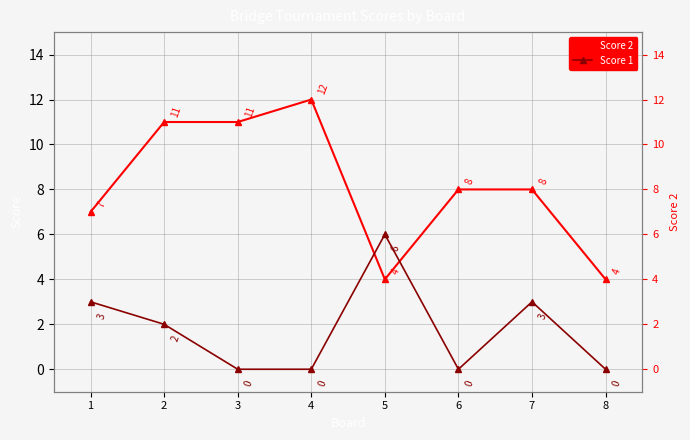

Reading left to right, extract all data points from this chart.

Score 2: 1=7	2=11	3=11	4=12	5=4	6=8	7=8	8=4
Score 1: 1=3	2=2	3=0	4=0	5=6	6=0	7=3	8=0